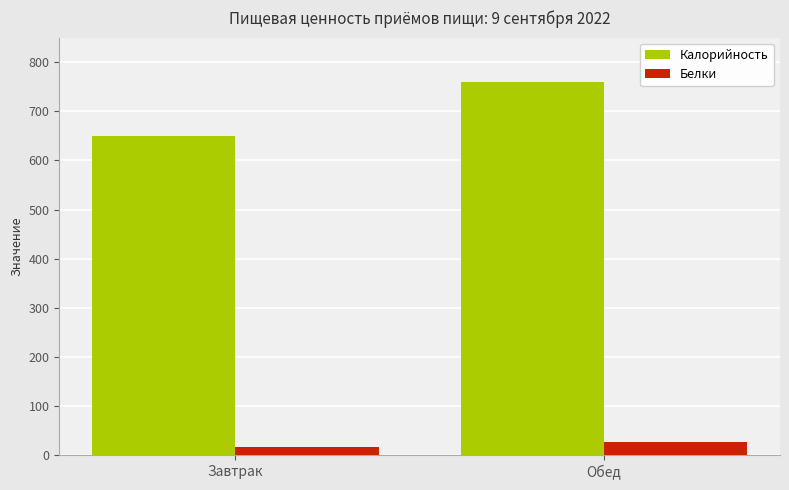

At which category is the sum across all series the highest?

Обед